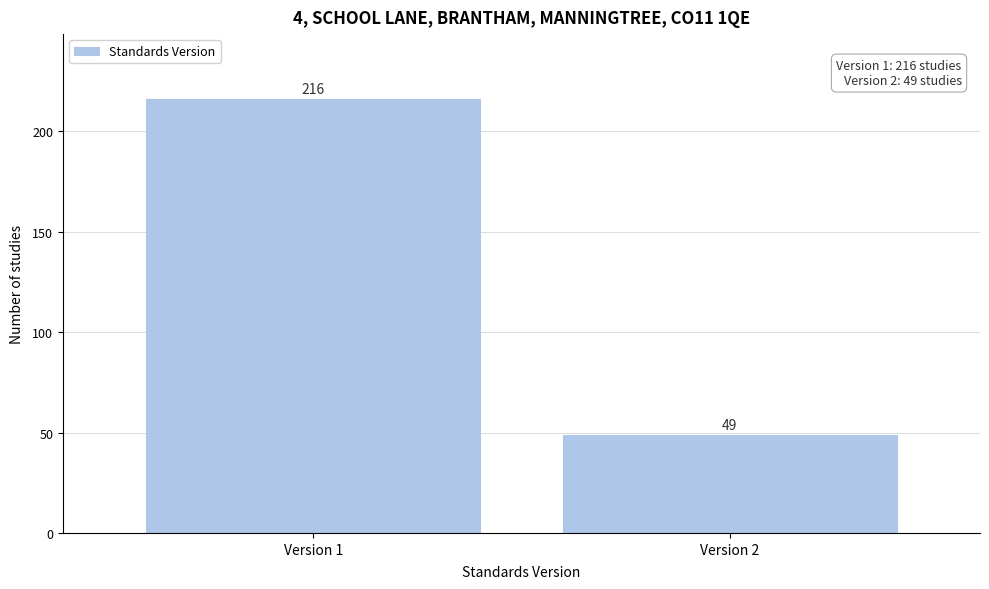

Reading left to right, extract all data points from this chart.

216	49